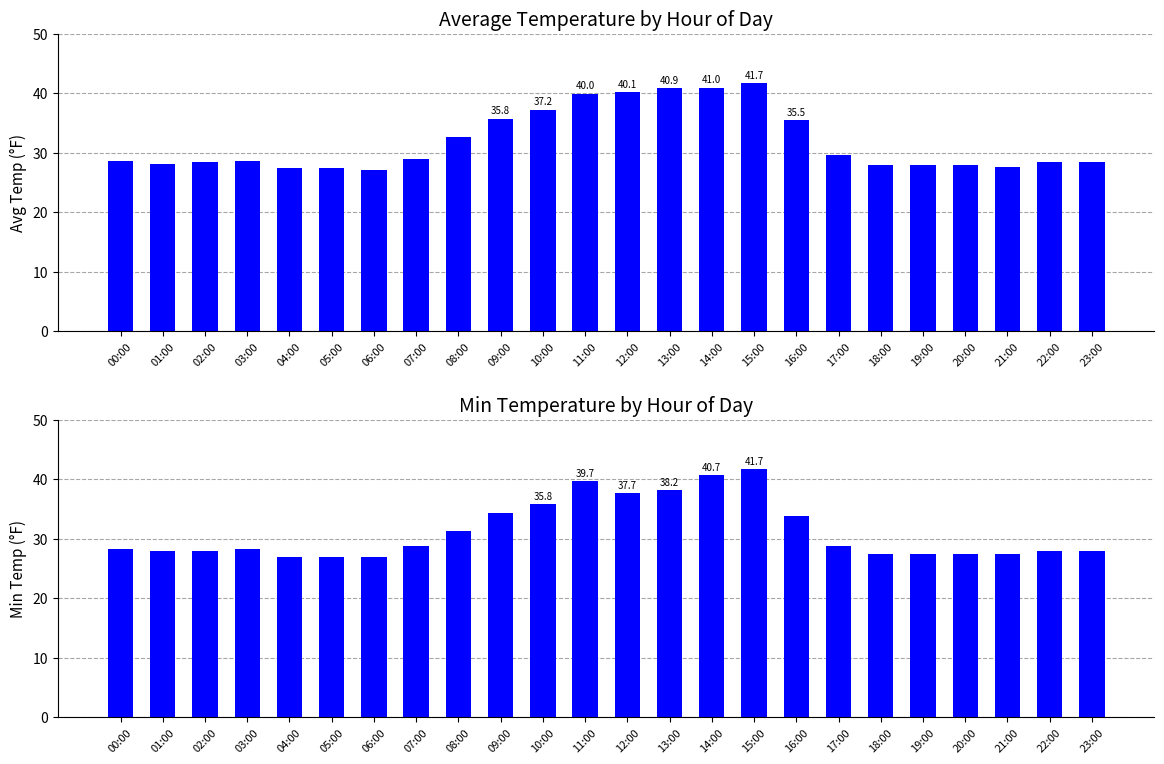

List the series in order of their peak value, highest first.

avg_temp, min_temp